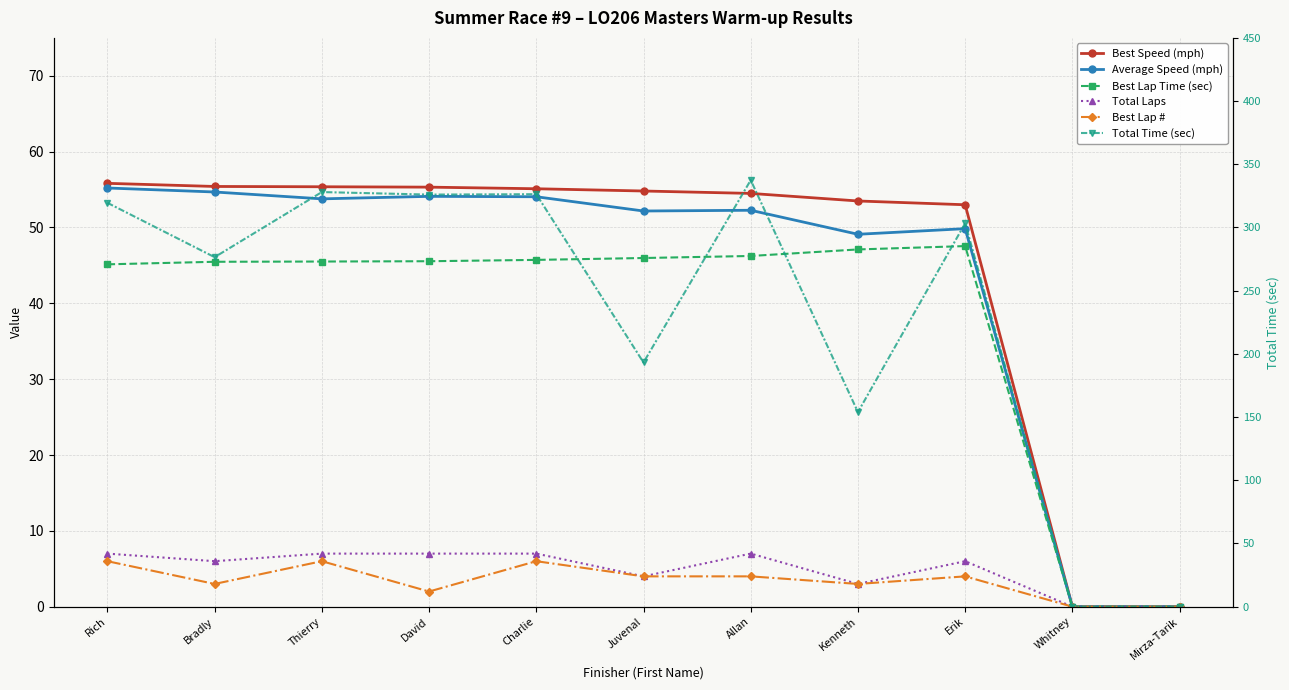

What are all the series names shown in the legend?

Best Speed (mph), Average Speed (mph), Best Lap Time (sec), Total Laps, Best Lap #, Total Time (sec)